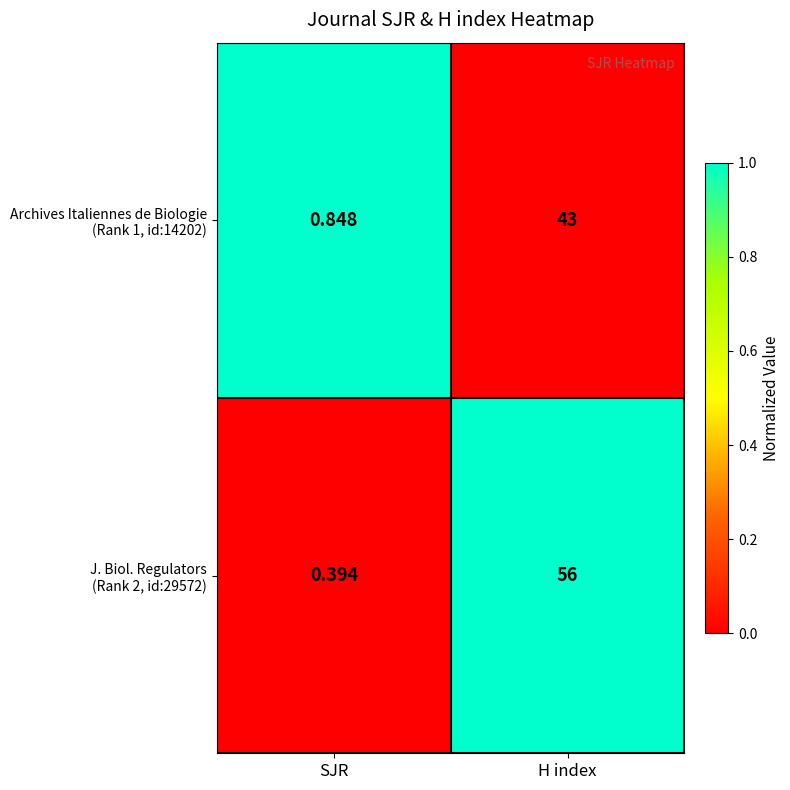

How many series are shown in this chart?

2